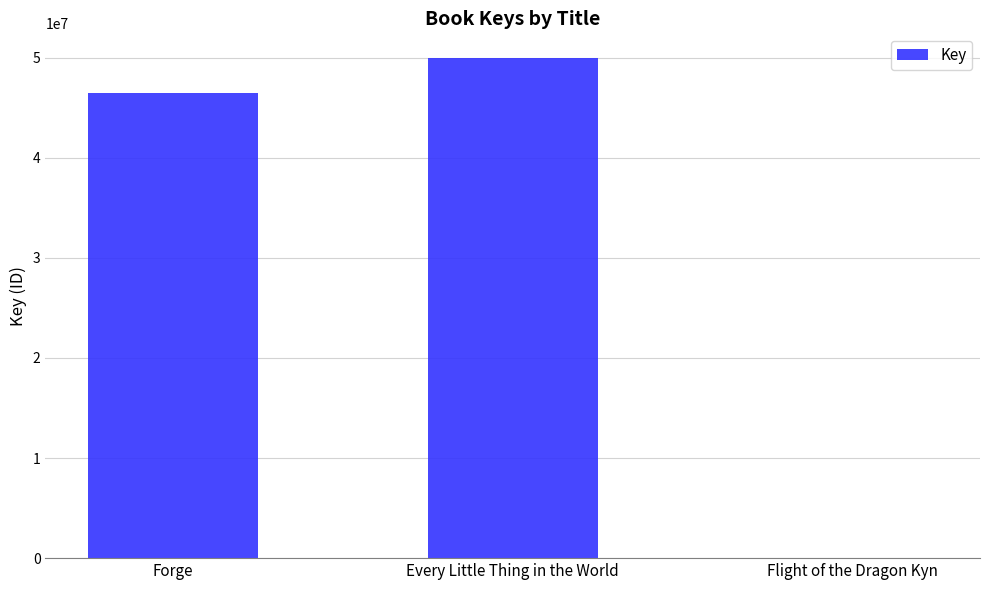

What is the change in value from Forge to Flight of the Dragon Kyn?

-46511320